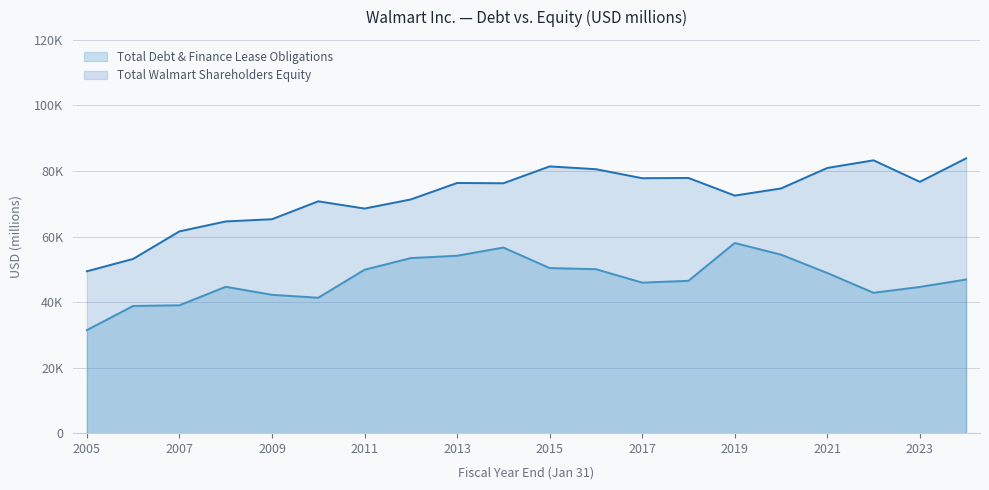

What is the difference between the highest and lowest values at 2005?

17946